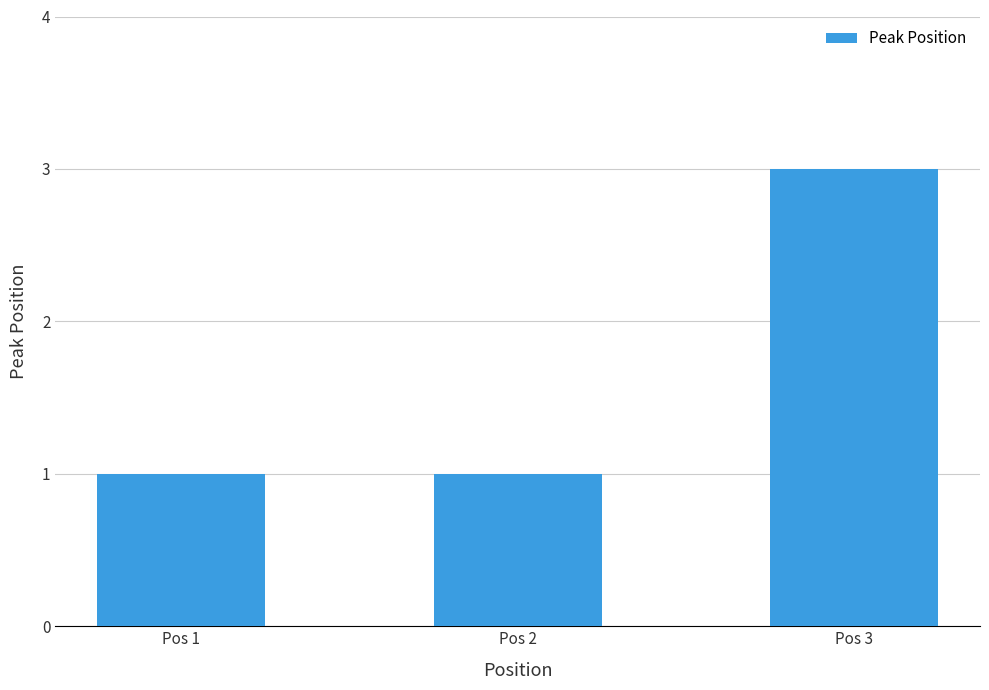

What is the greatest value displayed?

3